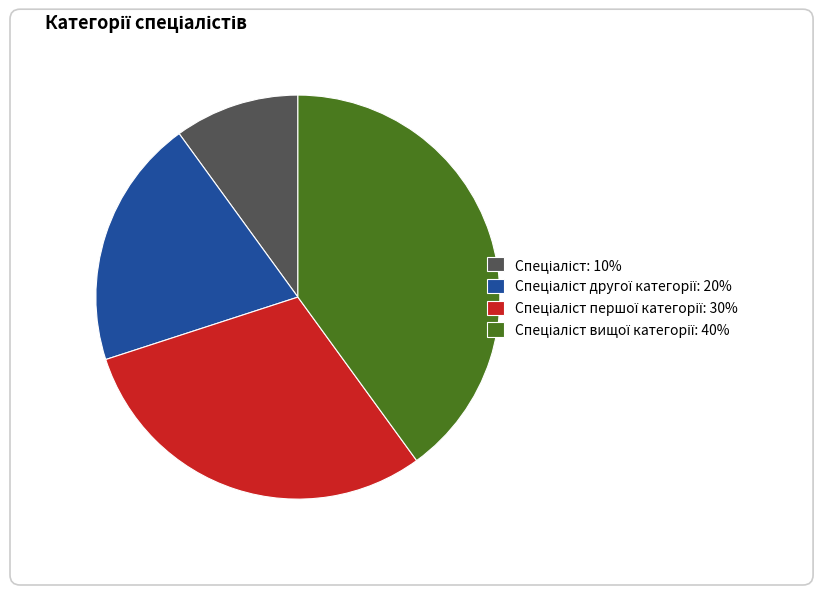

Which category has the smallest portion of the pie?

Спеціаліст